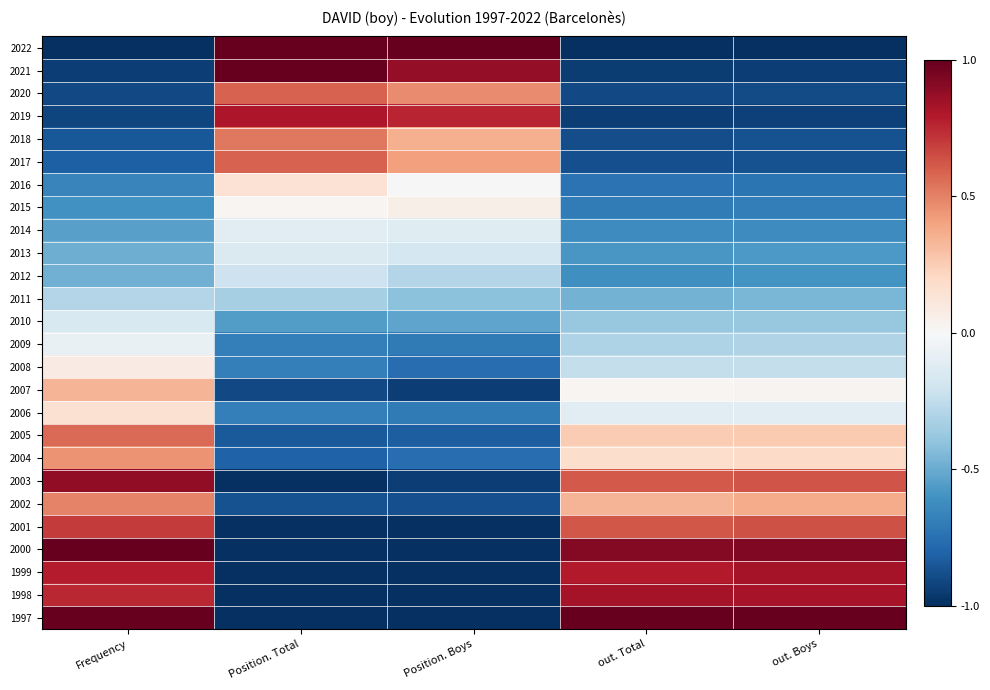

Count the number of categories in the chart.

5